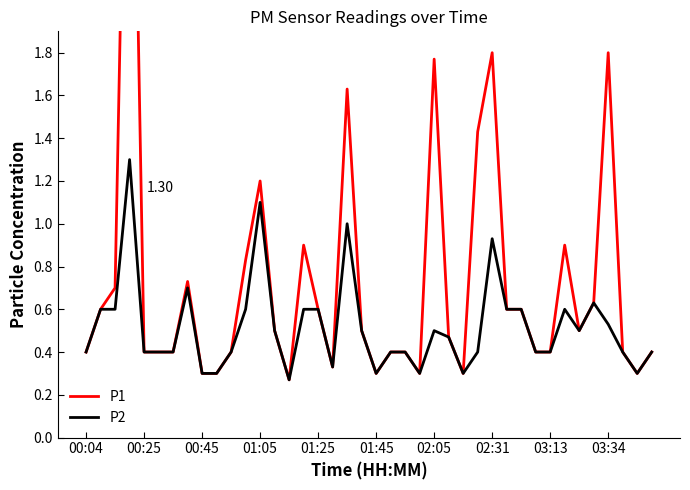

What is the approximate value of P2 at 31?

0.4